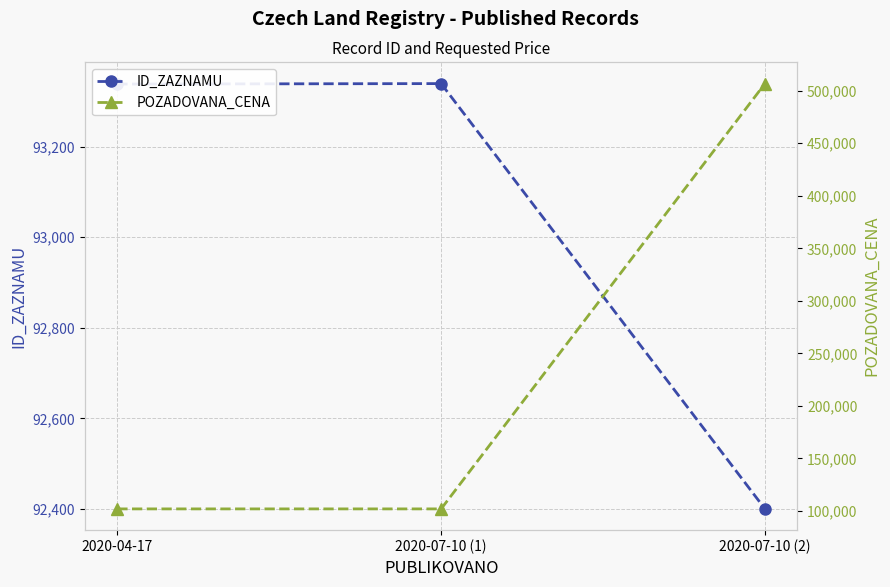

How many distinct data groups are displayed?

2